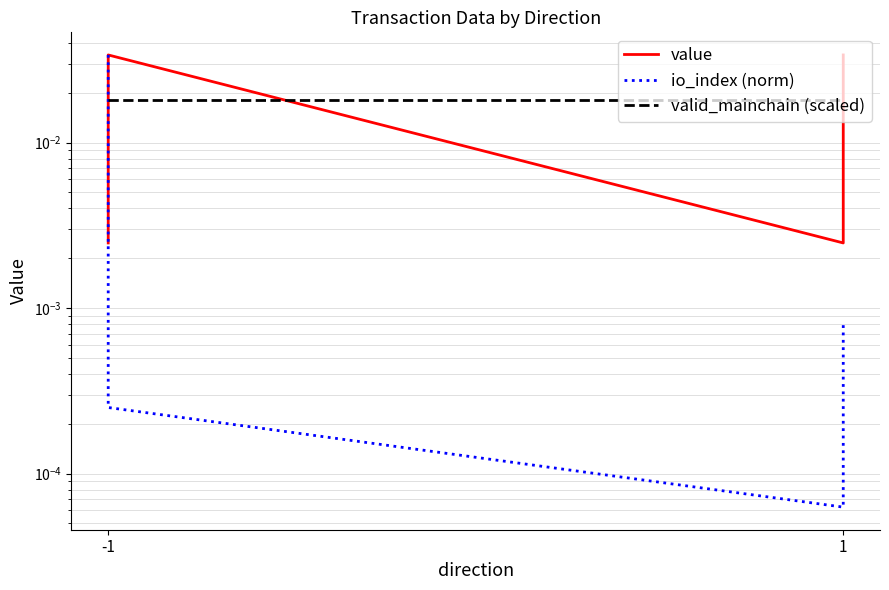

List the series in order of their peak value, highest first.

value, io_index (norm), valid_mainchain (scaled)